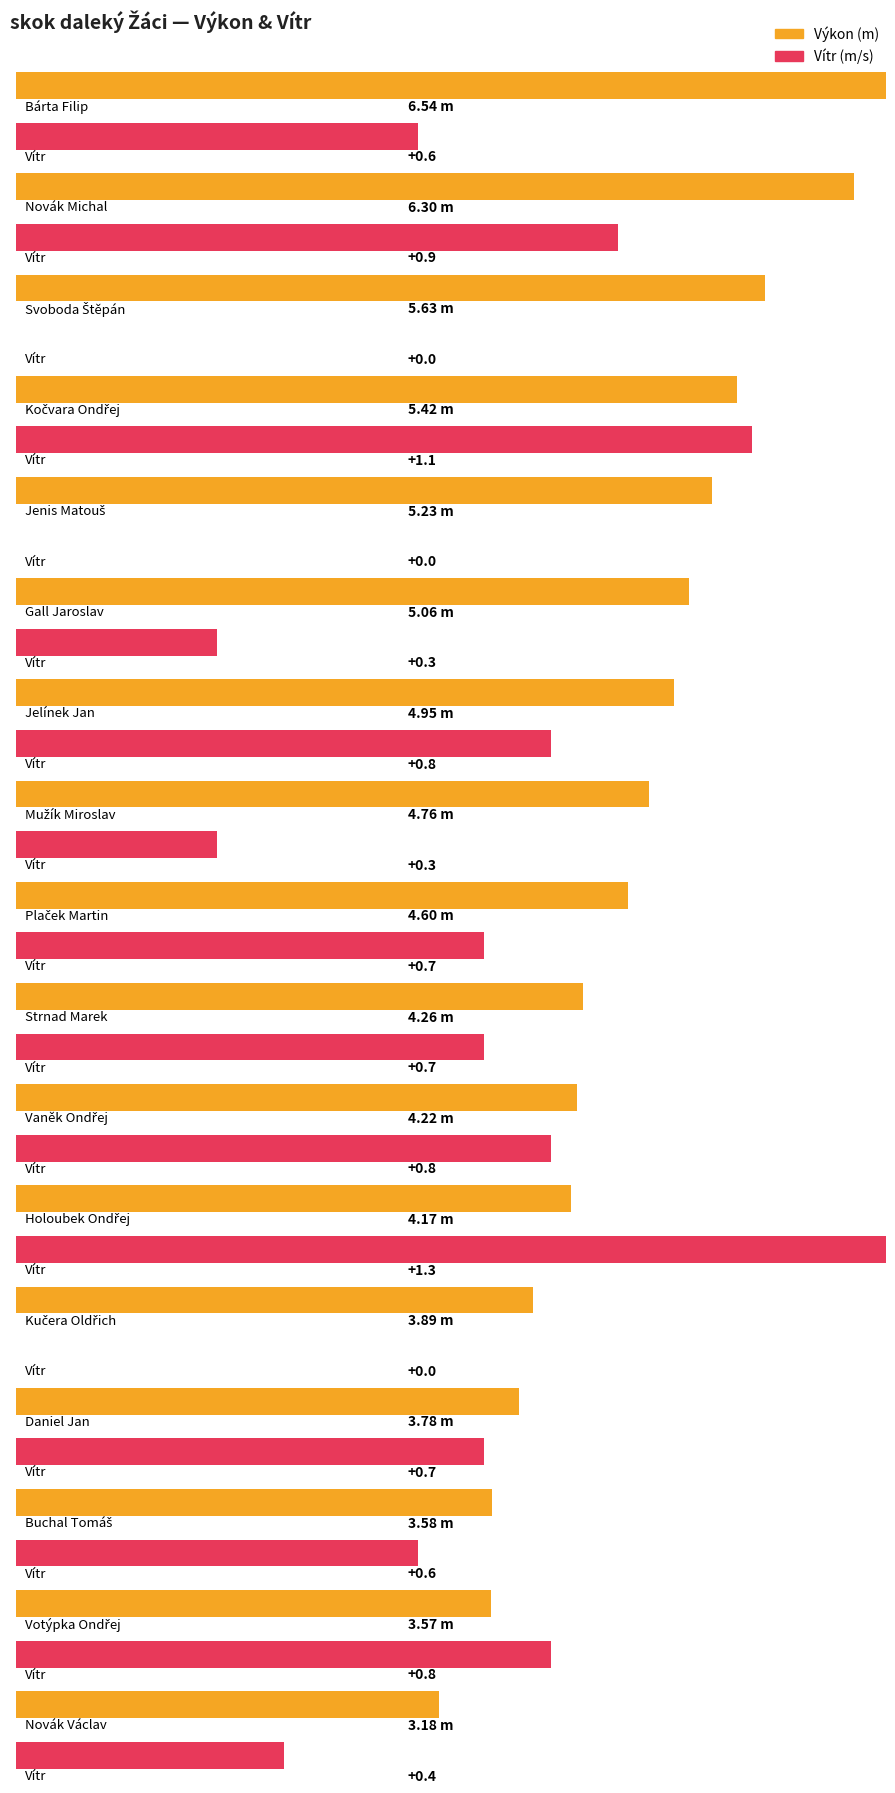

Between Gall Jaroslav and Strnad Marek, which is larger?

Gall Jaroslav